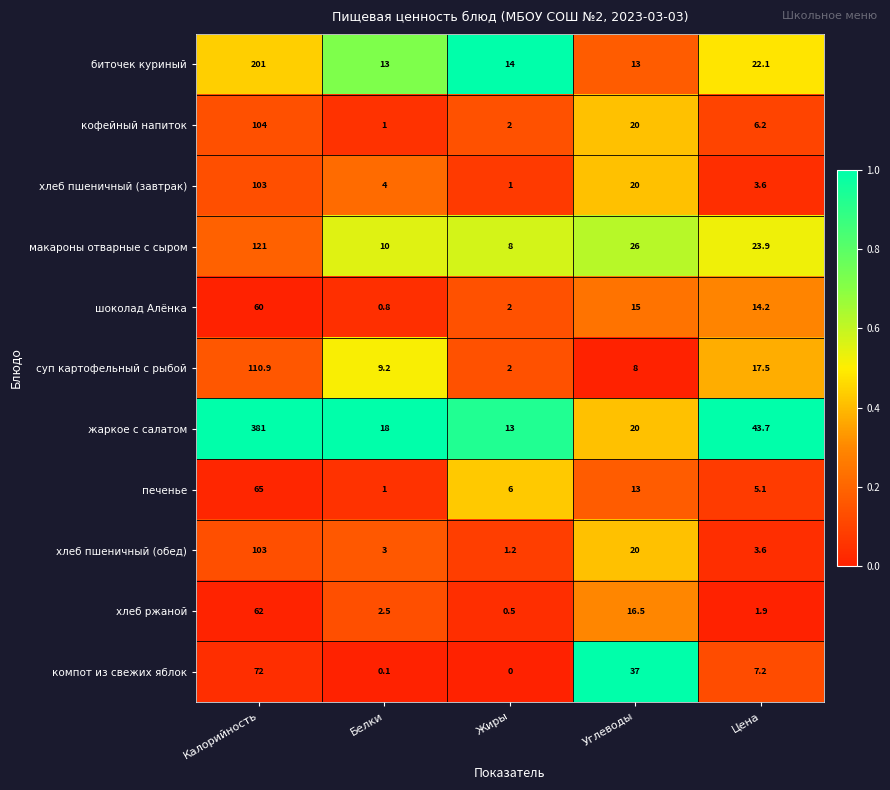

The value of печенье at Жиры is 10.4. True or false?

False